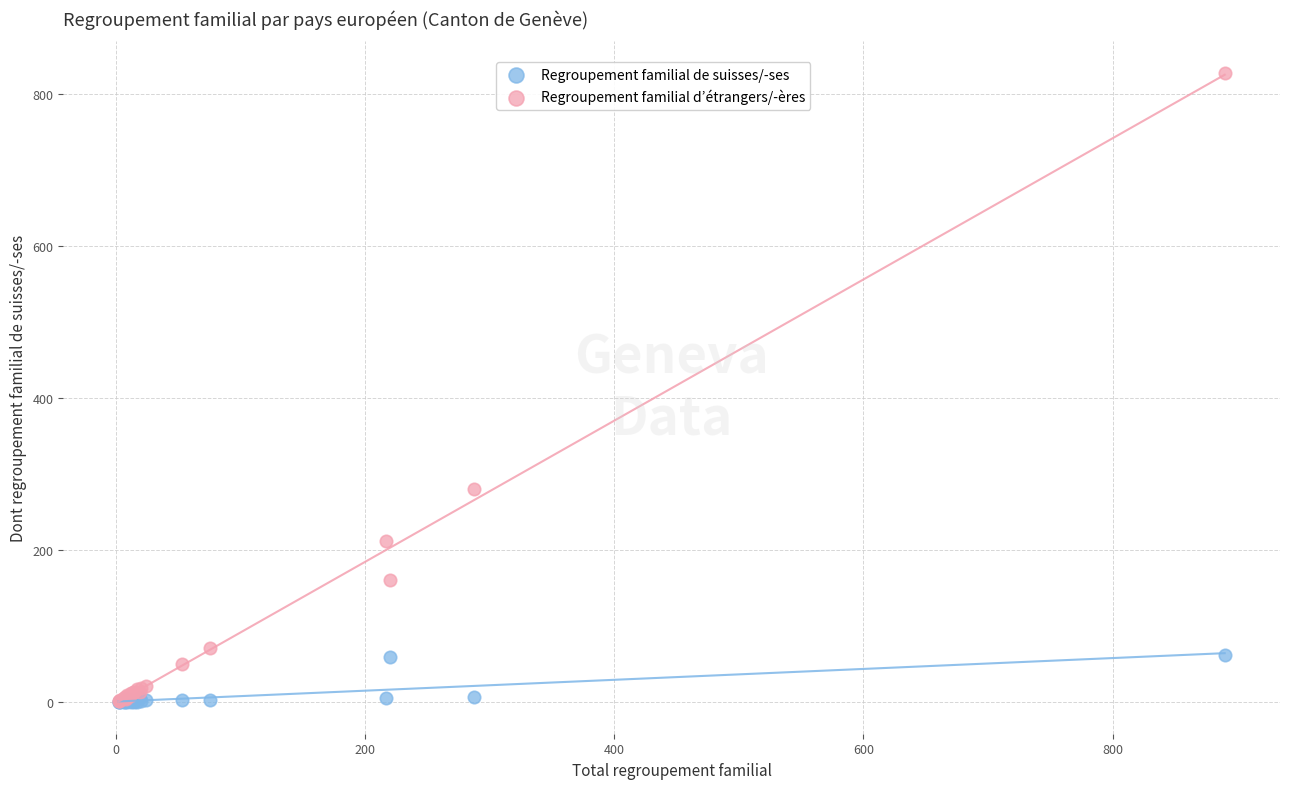

Across all series, what Y value is closest to 414?

280